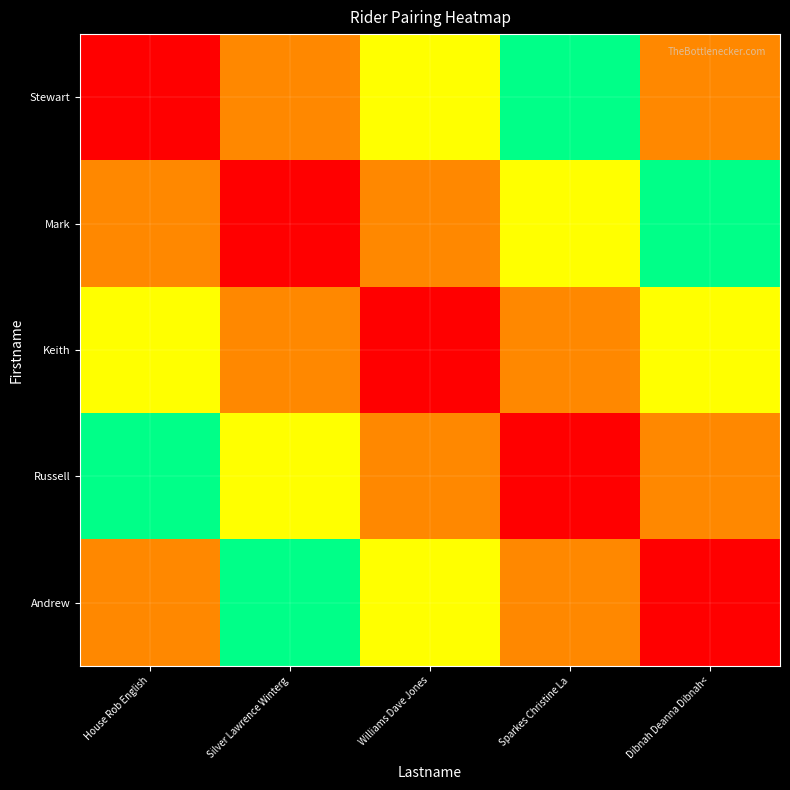

How many data points does each series have?

5